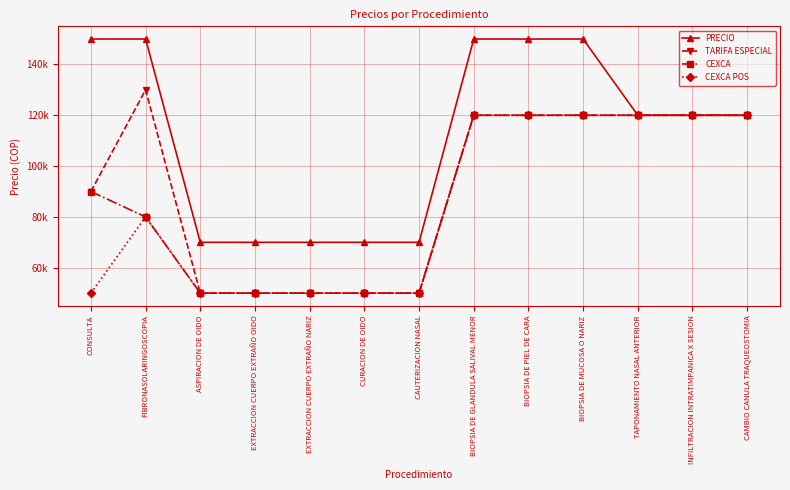

What is the difference between the maximum and second lowest values in the PRECIO series?

80000